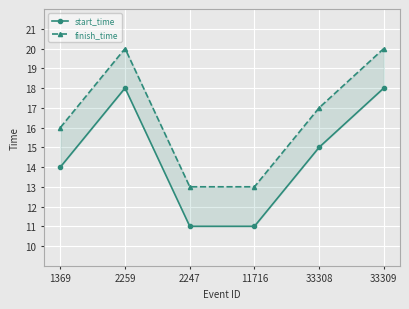

Reading right to left, extract all data points from this chart.

start_time: 33309=18	33308=15	11716=11	2247=11	2259=18	1369=14
finish_time: 33309=20	33308=17	11716=13	2247=13	2259=20	1369=16